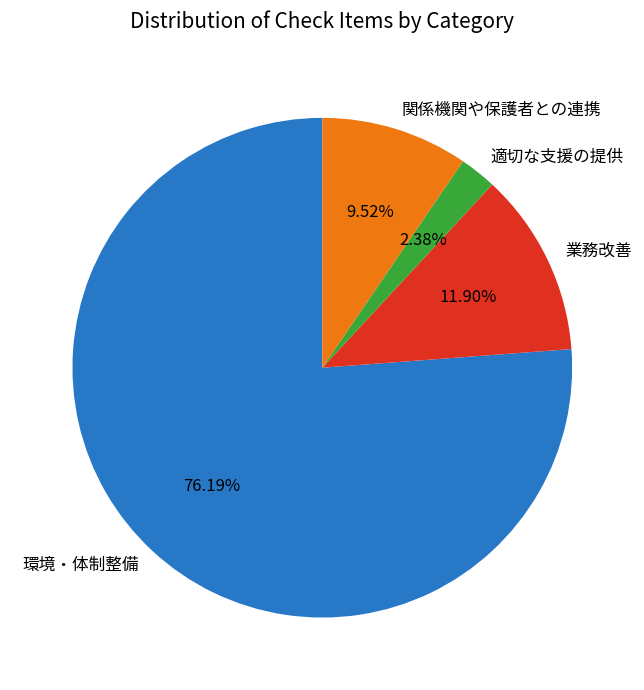

The 環境・体制整備 slice represents 76% of the pie. True or false?

True